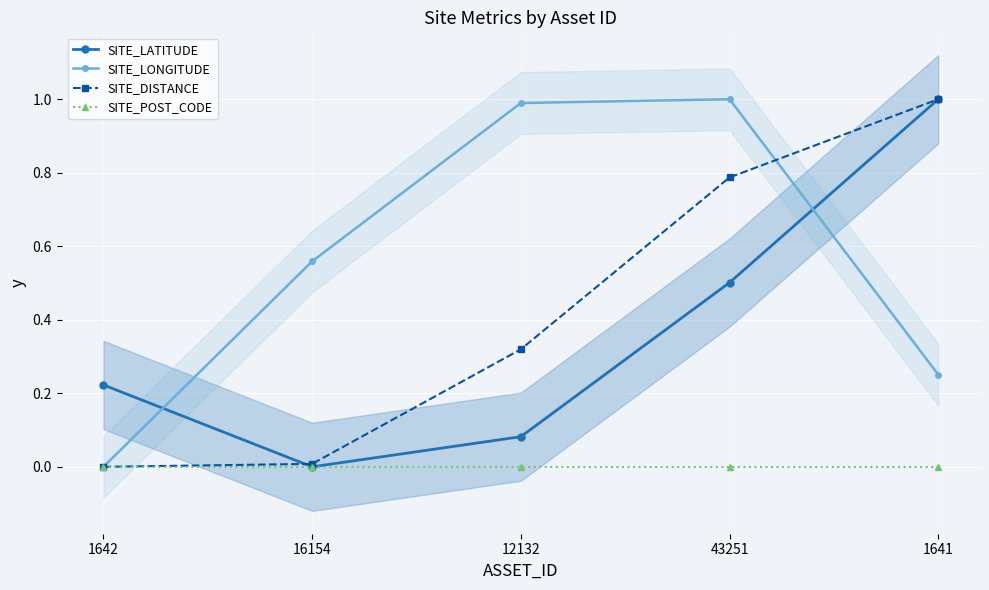

List the series in order of their peak value, highest first.

SITE_LATITUDE, SITE_LONGITUDE, SITE_DISTANCE, SITE_POST_CODE